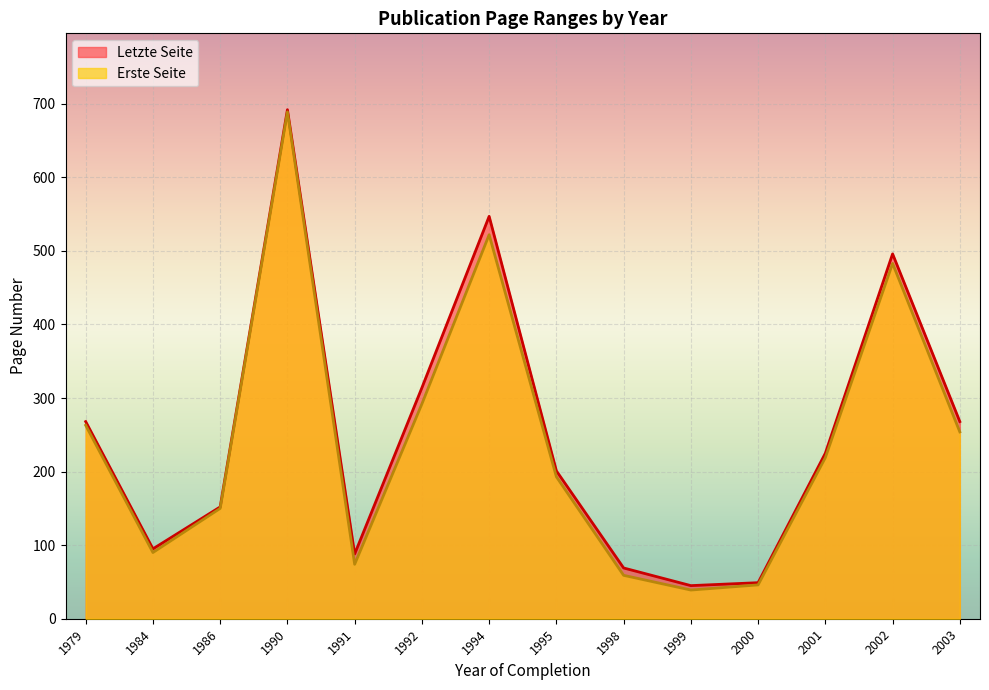

Count the number of categories in the chart.

14